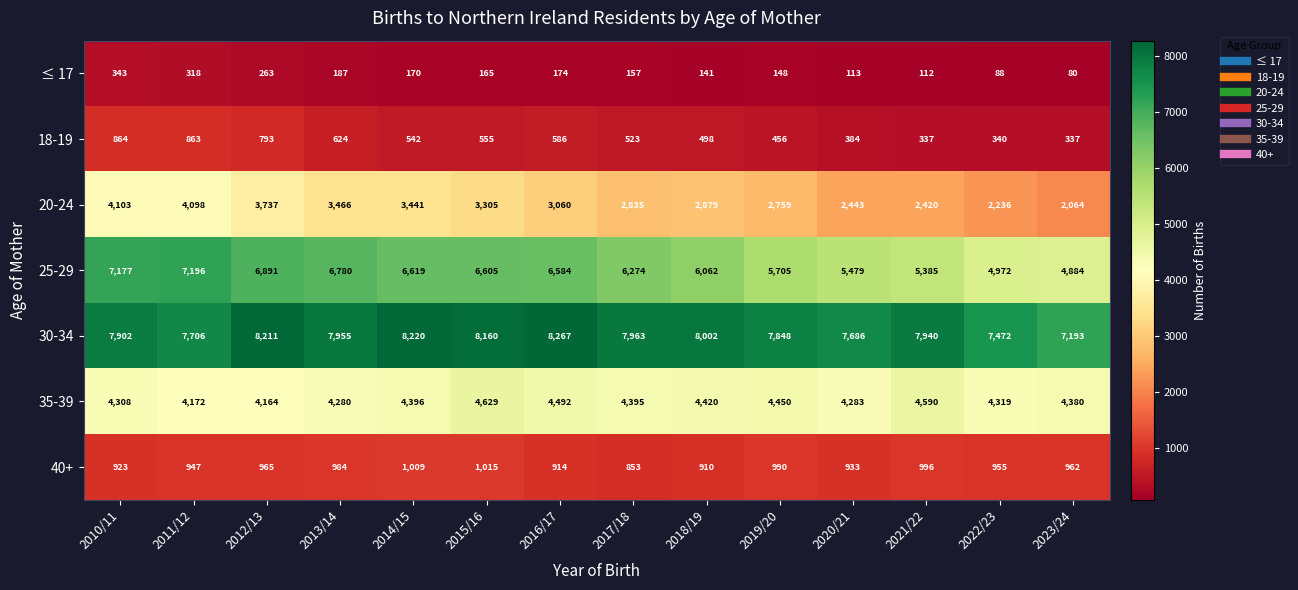

What is the smallest value displayed?

80